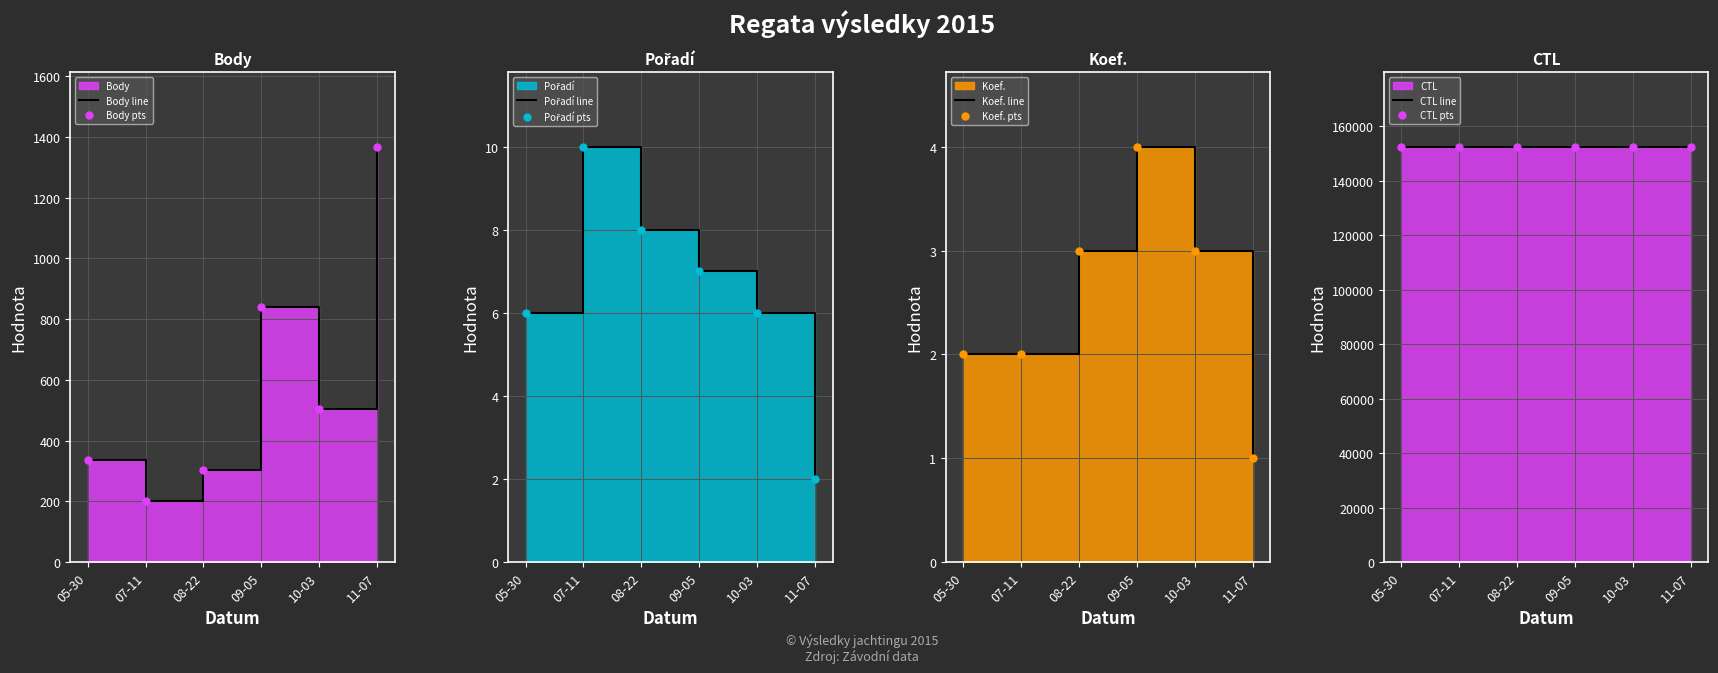

What are all the series names shown in the legend?

Body, Pořadí, Koef., CTL